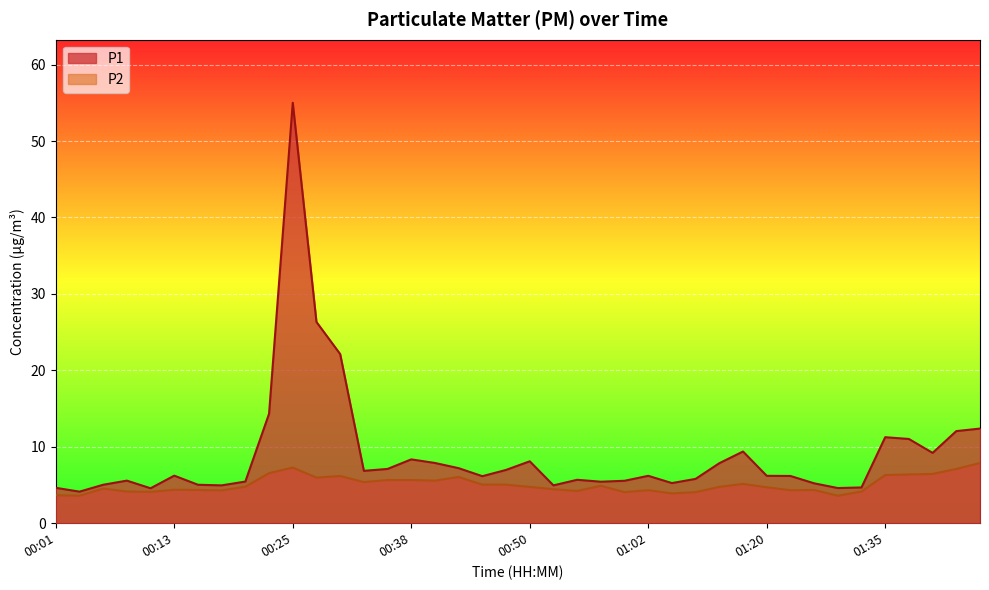

At how many categories does at least one series exceed 42?

1